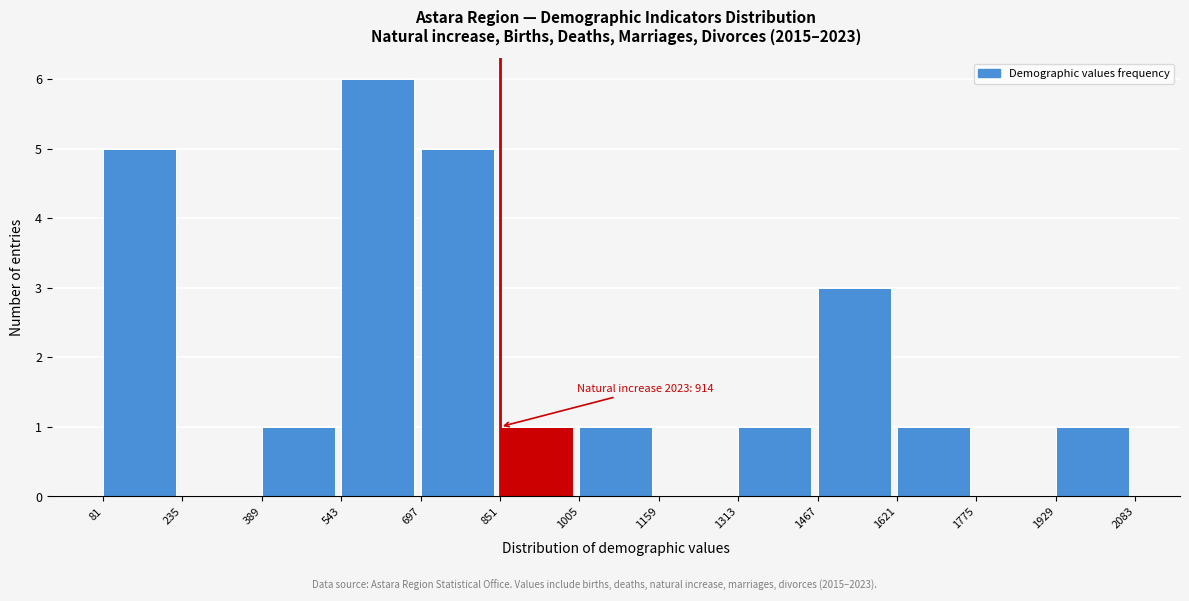

Over which range of the x-axis is the bar tallest?

543 to 697